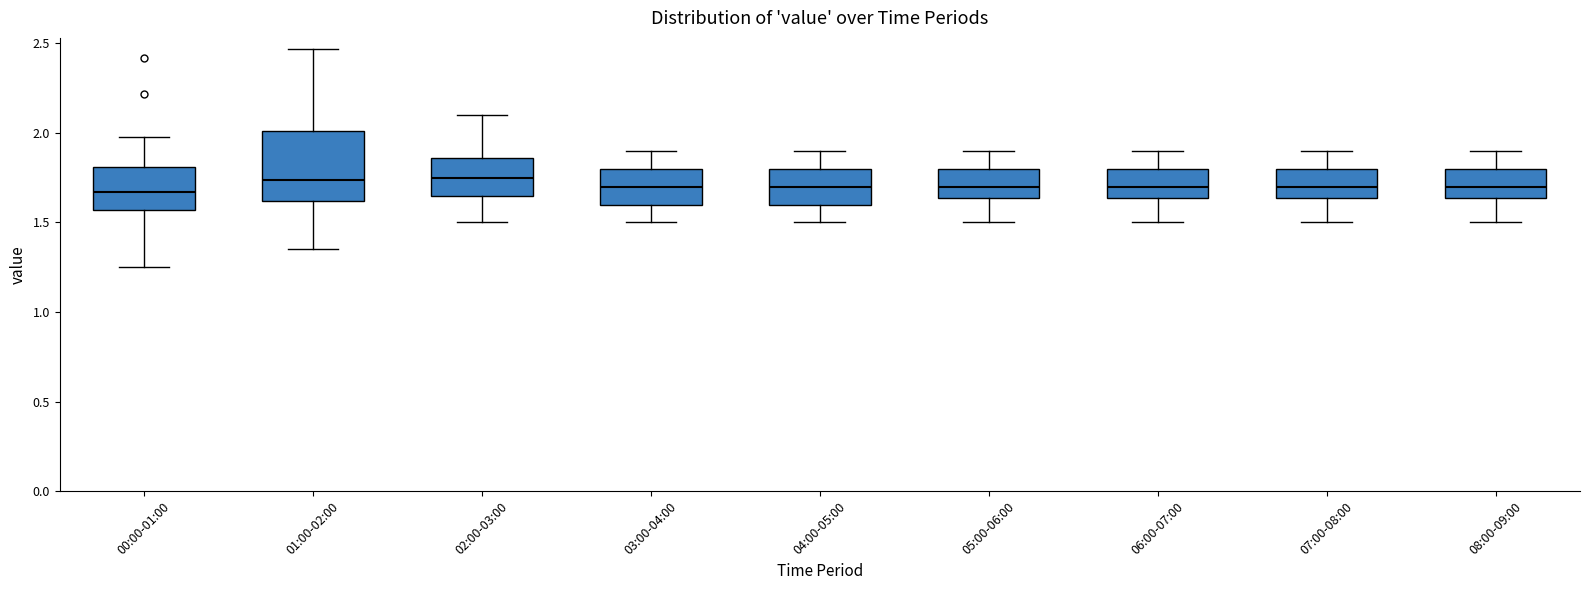

Reading left to right, transcribe this box plot: for each box, give where its median line is, the range the box spans, and where its two whiskers end, as read against the y-axis. The values are not printed on the chart, so give them approximately, as read against the axis.

00:00-01:00: median 1.65, box 1.55 to 1.80, whiskers 1.25 to 2.00
01:00-02:00: median 1.75, box 1.60 to 2.00, whiskers 1.35 to 2.45
02:00-03:00: median 1.75, box 1.65 to 1.85, whiskers 1.50 to 2.10
03:00-04:00: median 1.70, box 1.60 to 1.80, whiskers 1.50 to 1.90
04:00-05:00: median 1.70, box 1.60 to 1.80, whiskers 1.50 to 1.90
05:00-06:00: median 1.70, box 1.65 to 1.80, whiskers 1.50 to 1.90
06:00-07:00: median 1.70, box 1.65 to 1.80, whiskers 1.50 to 1.90
07:00-08:00: median 1.70, box 1.65 to 1.80, whiskers 1.50 to 1.90
08:00-09:00: median 1.70, box 1.65 to 1.80, whiskers 1.50 to 1.90